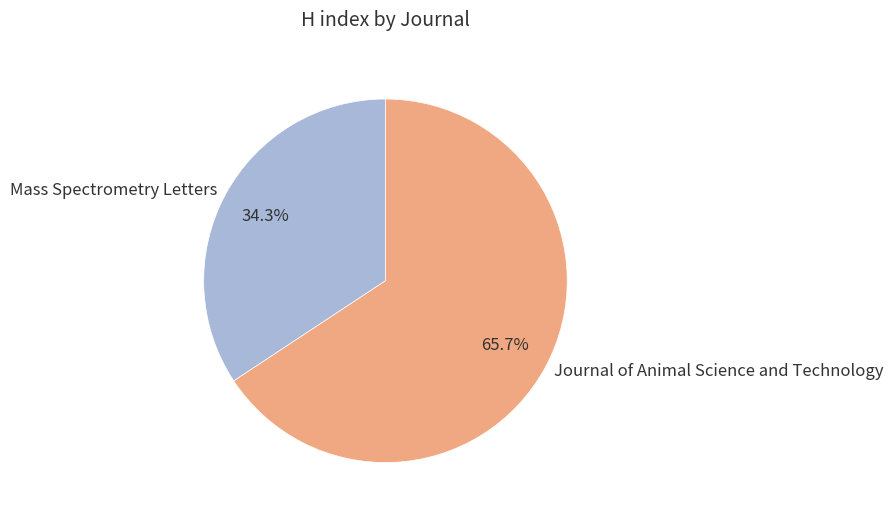

How many segments does this pie chart have?

2